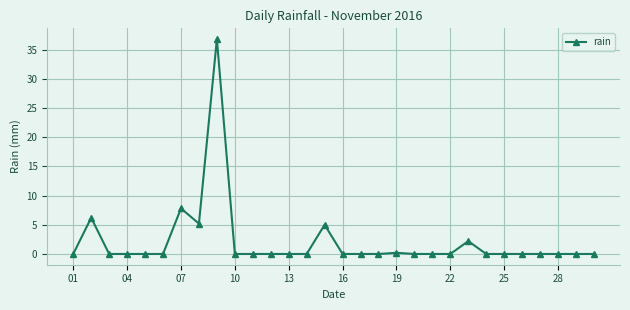

What is the sum of all values?

63.4